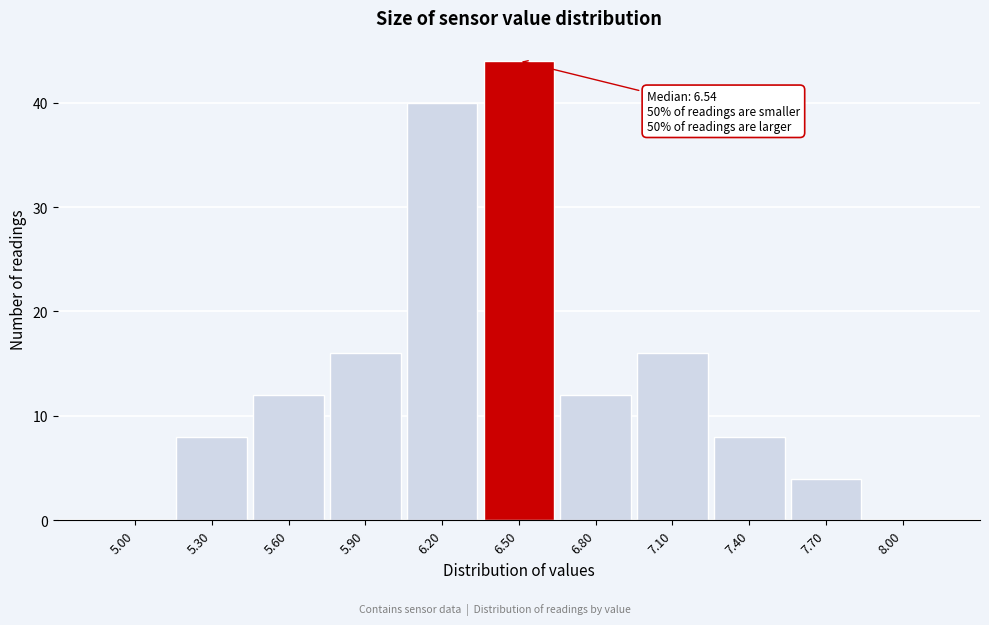

Reading right to left, what are all the values shown in this chart?

8.00=0	7.70=4	7.40=8	7.10=16	6.80=12	6.50=44	6.20=40	5.90=16	5.60=12	5.30=8	5.00=0